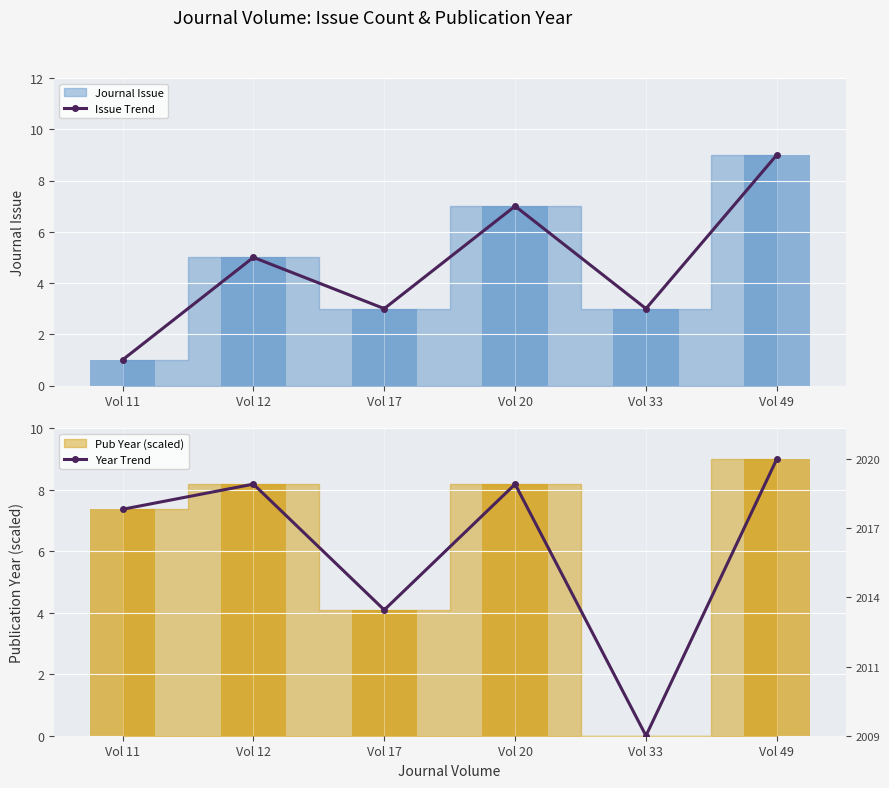

At how many categories does at least one series exceed 3?

5